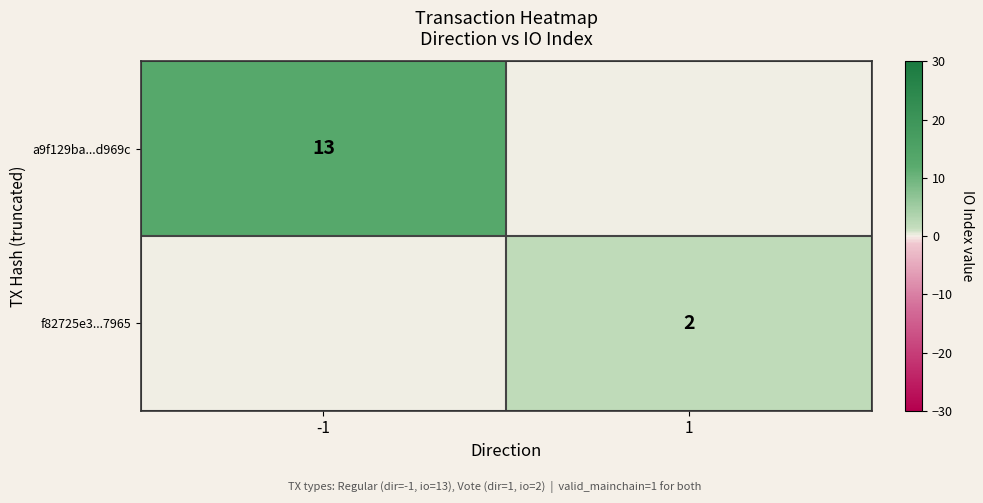

The a9f129ba...d969c series shows 3 at -1. True or false?

False